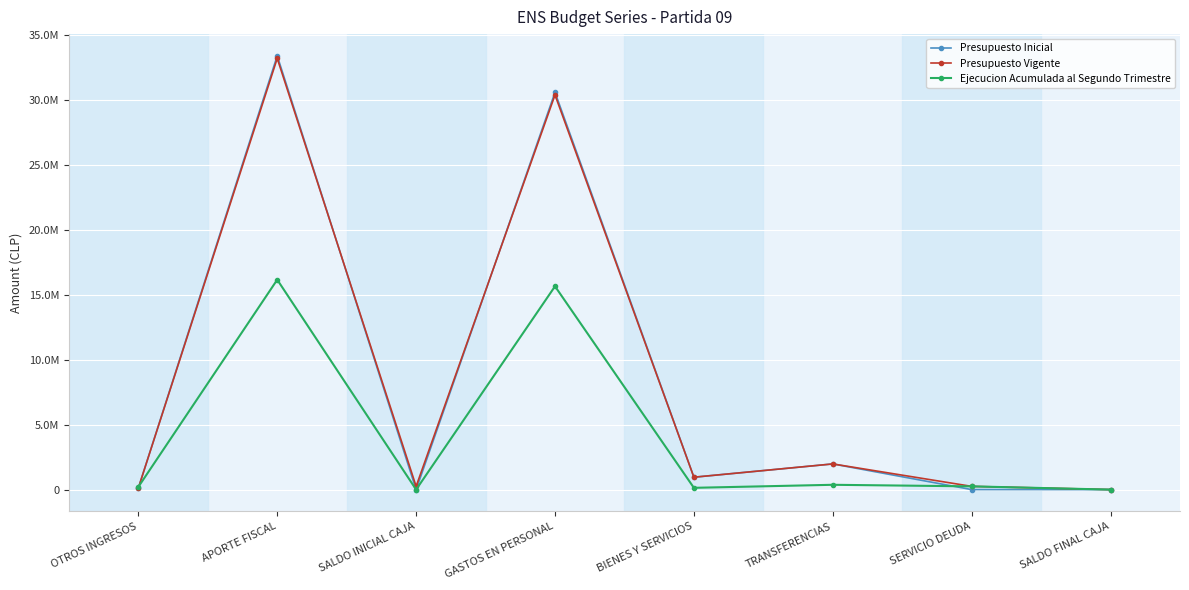

Is this an area chart (filled region under the line)?

No